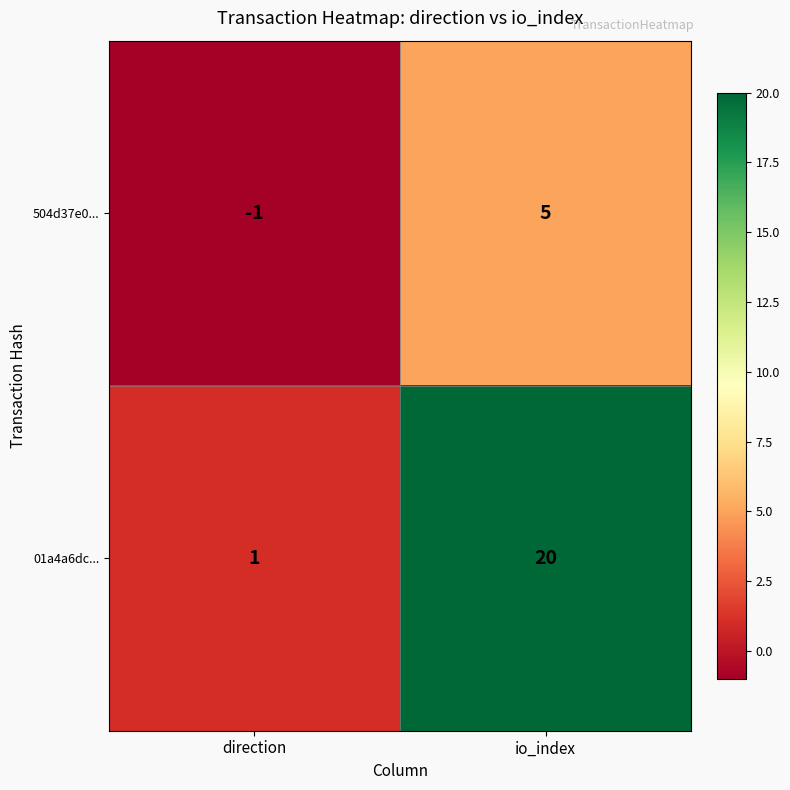

What is the spread (max minus min) of values at io_index?

15